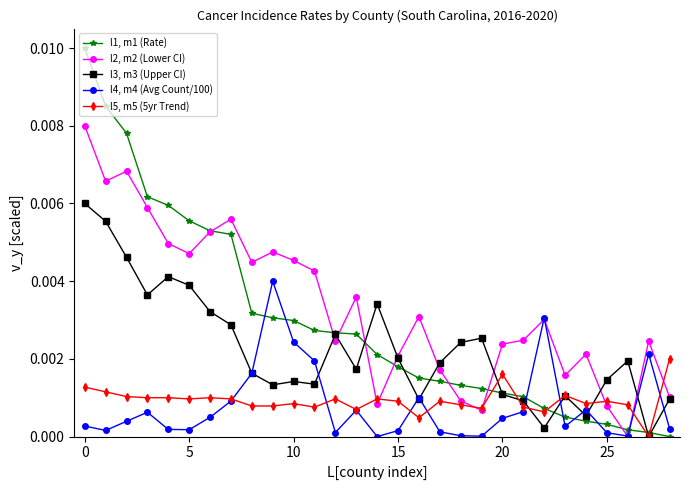

What are all the series names shown in the legend?

l1, m1 (Rate), l2, m2 (Lower CI), l3, m3 (Upper CI), l4, m4 (Avg Count/100), l5, m5 (5yr Trend)